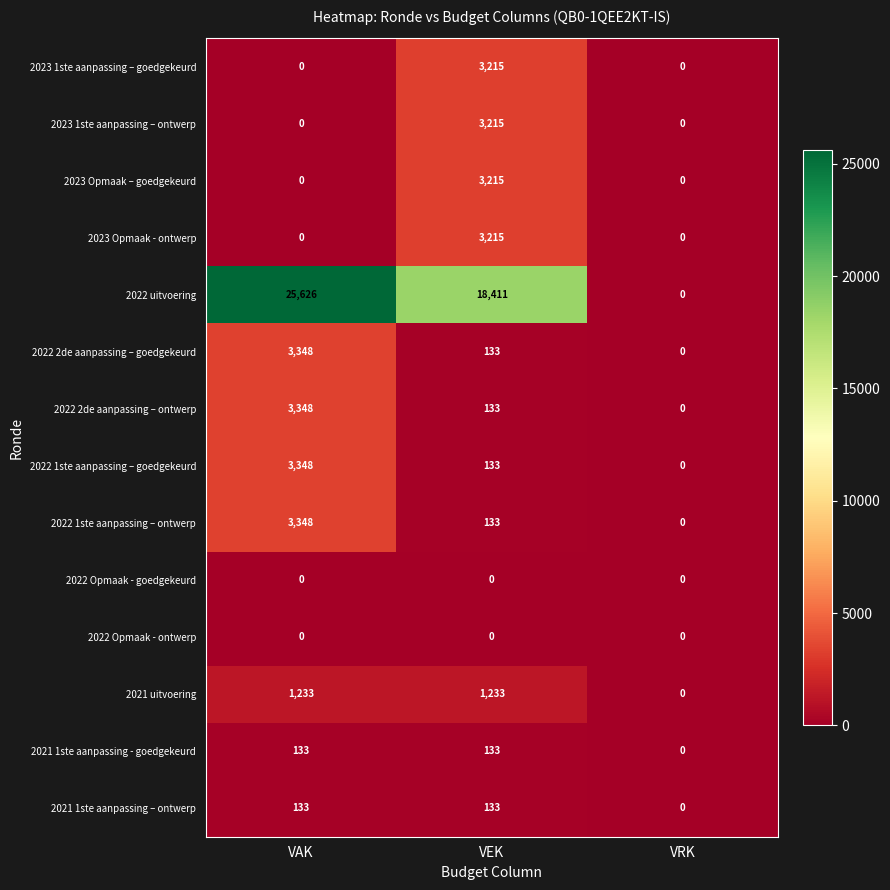

What is the maximum value shown in the chart?

25626